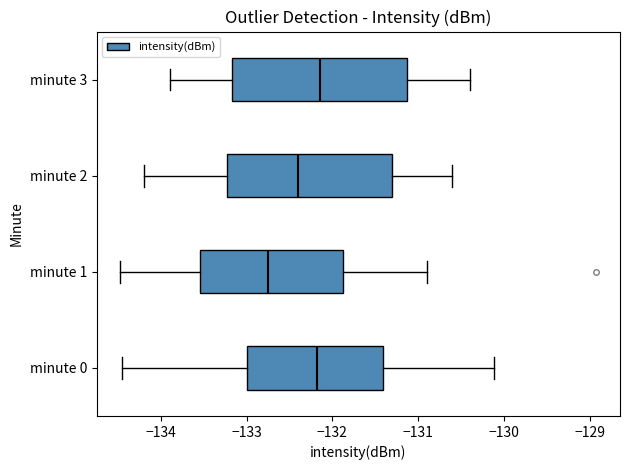

Reading bottom to top, transcribe this box plot: for each box, give where its median line is, the range the box spans, and where its two whiskers end, as read against the x-axis. The values are not printed on the chart, so give them approximately, as read against the axis.

minute 0: median -132.2, box -133.0 to -131.4, whiskers -134.4 to -130.1
minute 1: median -132.7, box -133.5 to -131.9, whiskers -134.5 to -130.9
minute 2: median -132.4, box -133.2 to -131.3, whiskers -134.2 to -130.6
minute 3: median -132.1, box -133.2 to -131.1, whiskers -133.9 to -130.4